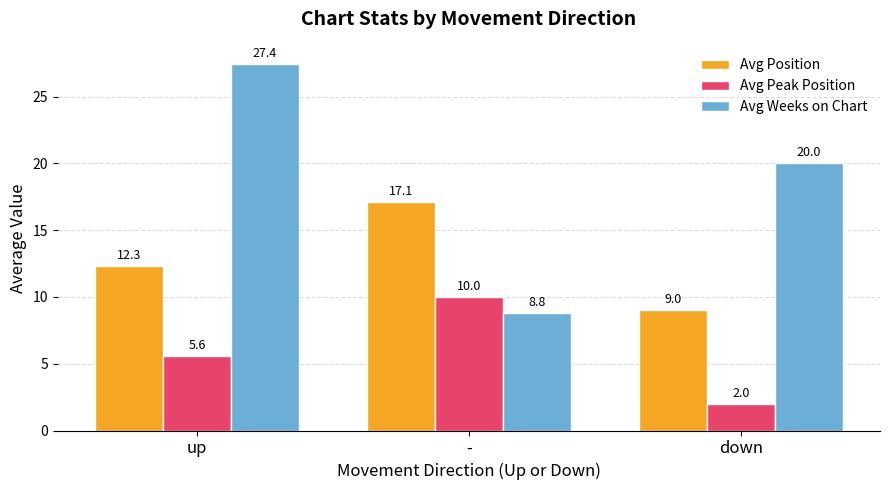

The value of Avg Weeks on Chart at - is 8.8. True or false?

True